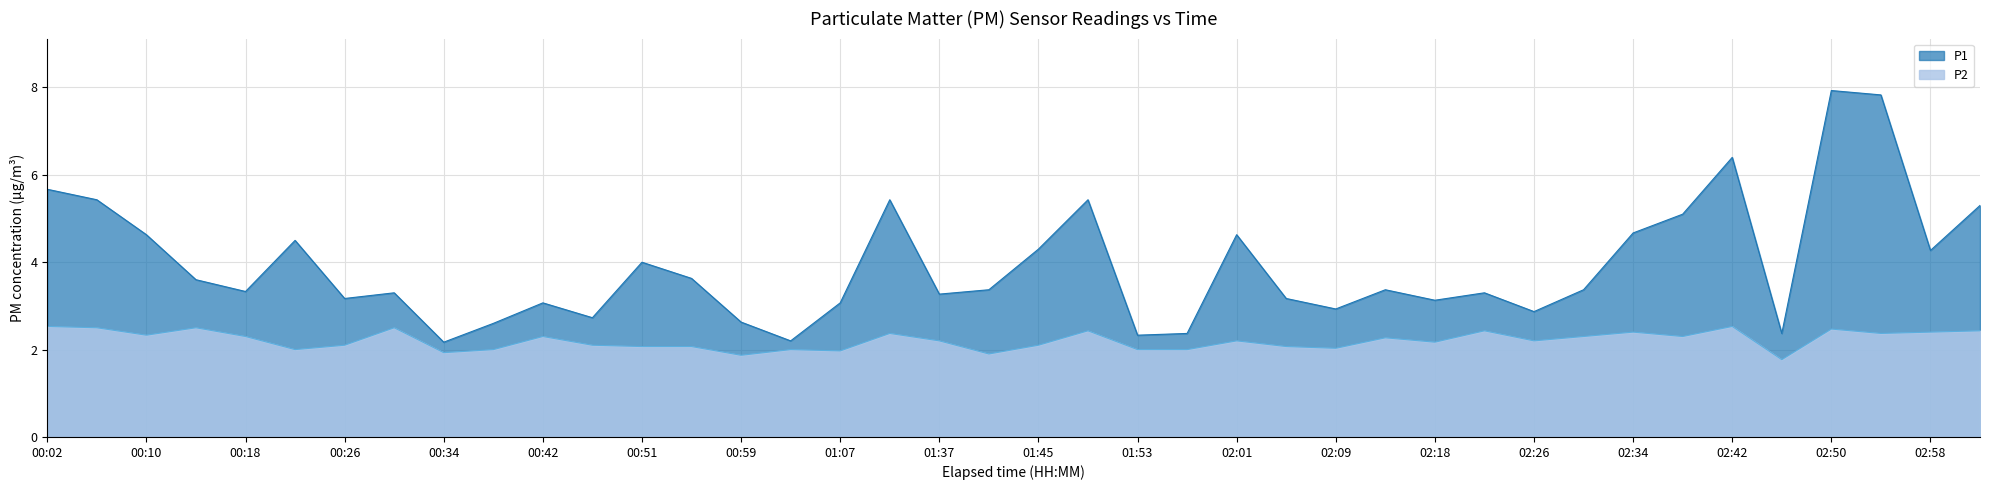

True or false: P1 and P2 cross at least once.

False